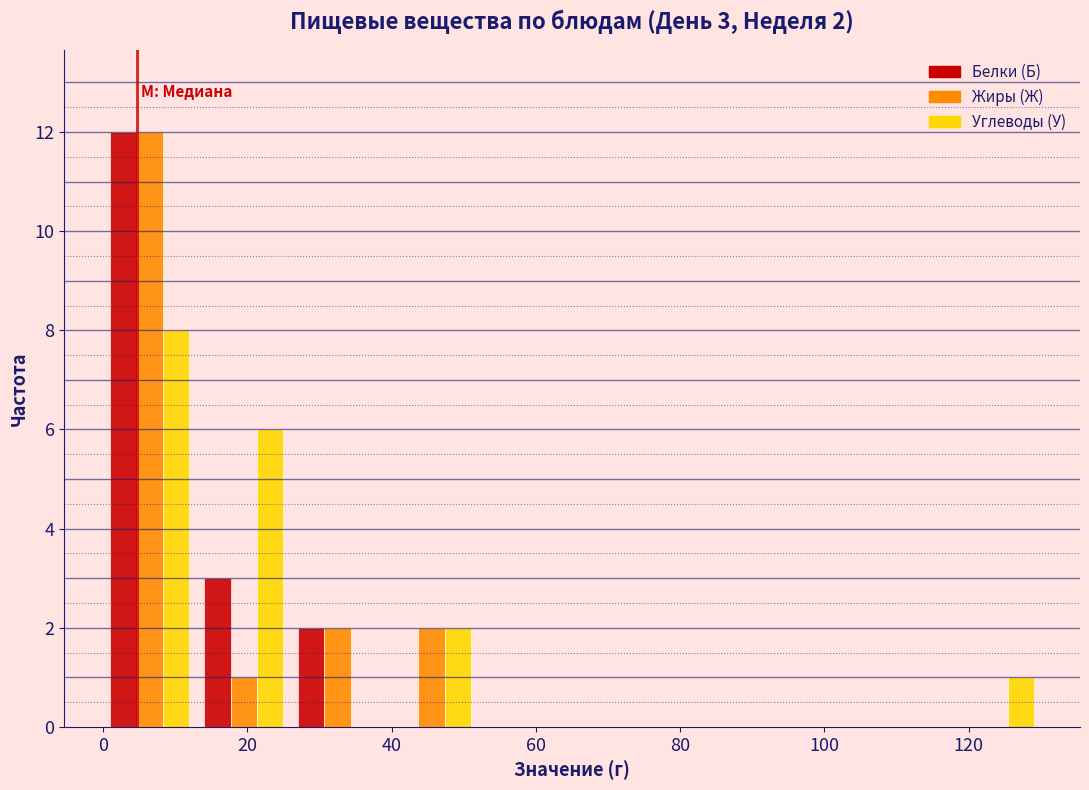

In the Жиры (Ж) series, which range on the x-axis has the tallest bar?

0 to 14